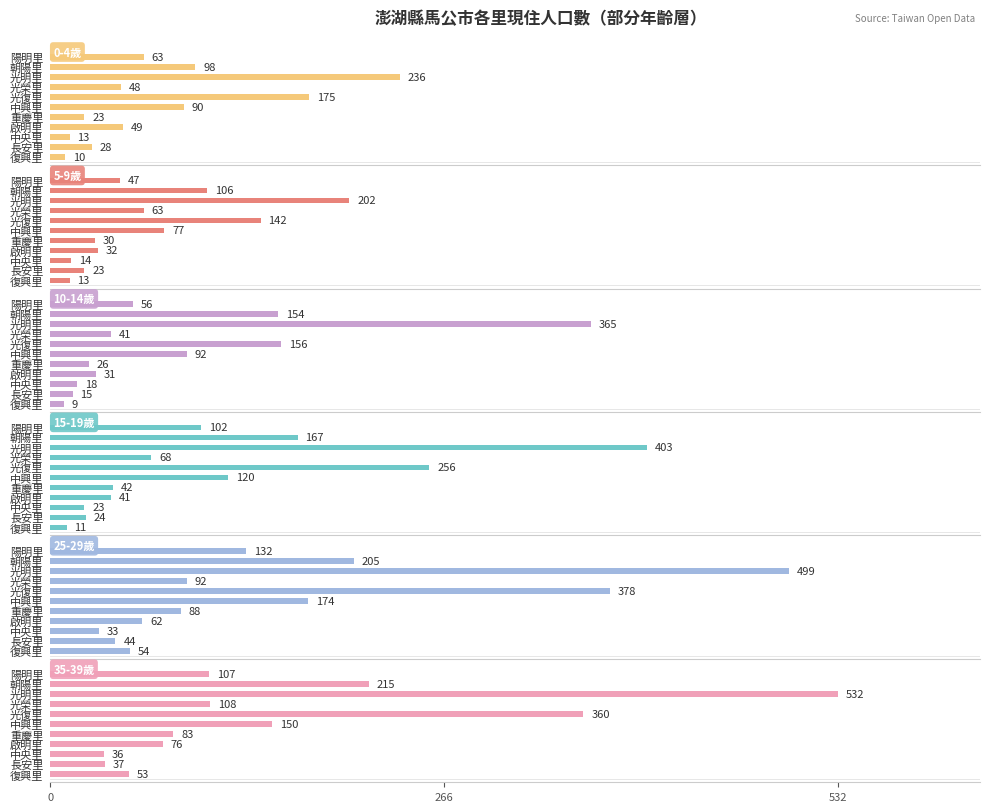

Where does the 10-14歲 series first go above 41?

中興里